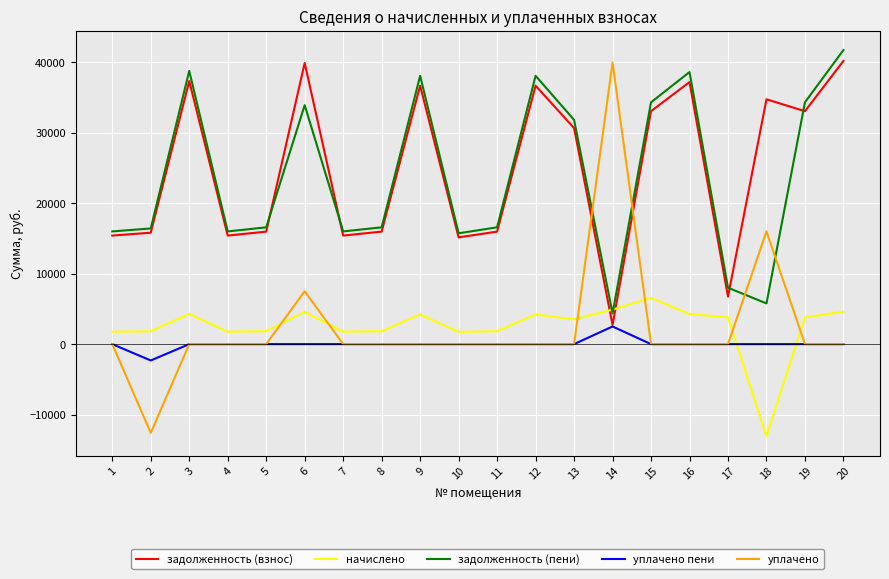

Which series ends up on top after the final intersection of задолженность (пени) and уплачено?

задолженность (пени)